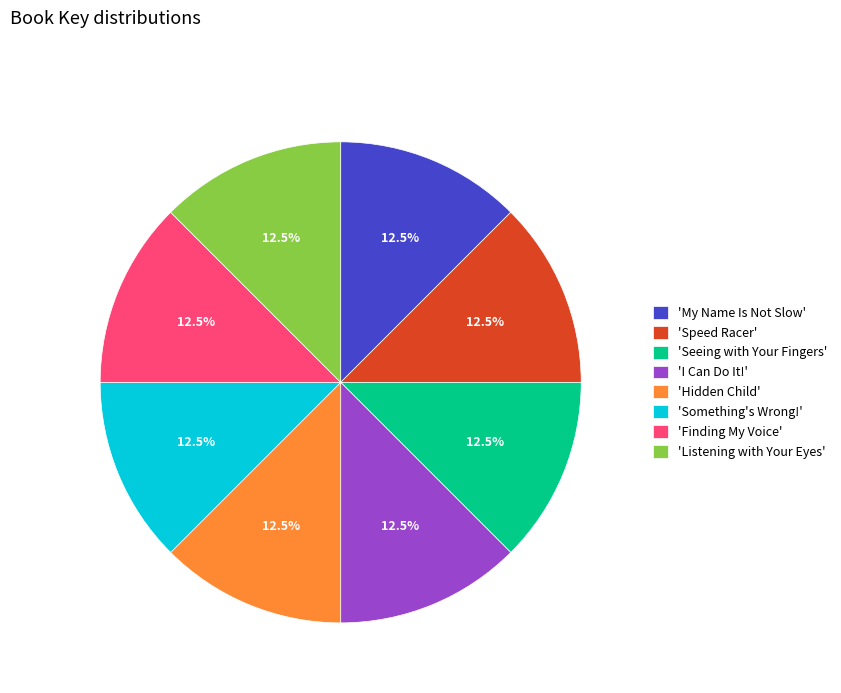

What is the ratio of the value at 'Hidden Child' to the value at 'Finding My Voice'?

1.0